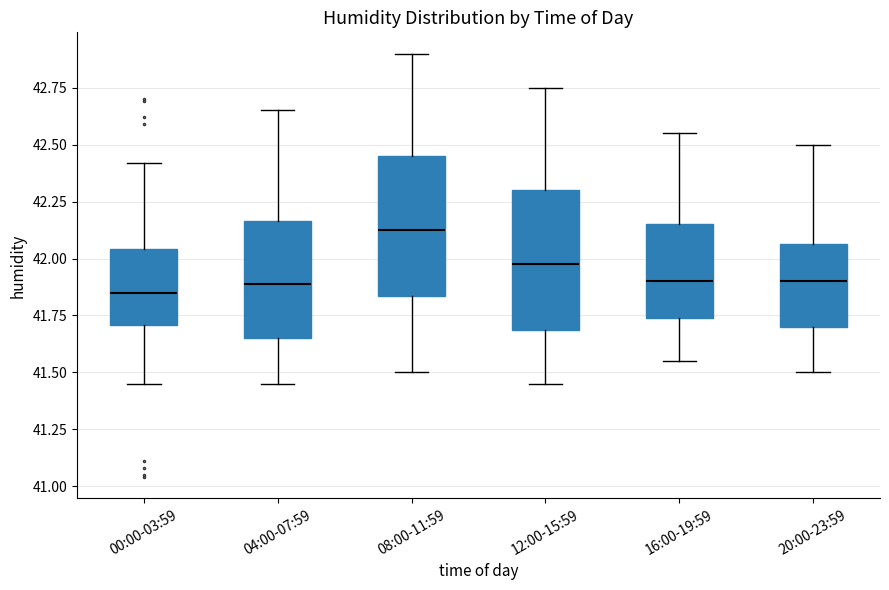

Reading left to right, read every box against the y-axis: the position of its median line, the range the box covers, and the ends of its whiskers. The values are not printed on the chart, so give them approximately, as read against the axis.

00:00-03:59: median 41.85, box 41.70 to 42.05, whiskers 41.45 to 42.40
04:00-07:59: median 41.90, box 41.65 to 42.15, whiskers 41.45 to 42.65
08:00-11:59: median 42.15, box 41.85 to 42.45, whiskers 41.50 to 42.90
12:00-15:59: median 42.00, box 41.70 to 42.30, whiskers 41.45 to 42.75
16:00-19:59: median 41.90, box 41.75 to 42.15, whiskers 41.55 to 42.55
20:00-23:59: median 41.90, box 41.70 to 42.05, whiskers 41.50 to 42.50